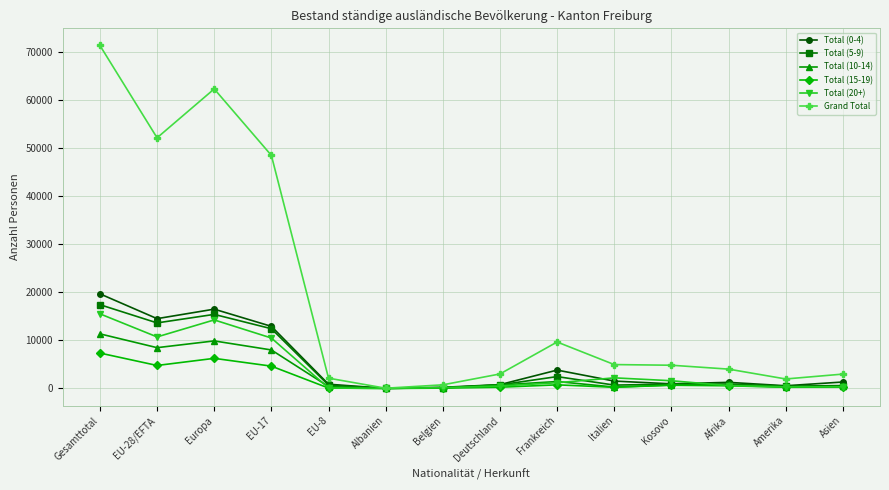

What is the sum of all Grand Total values?

268349